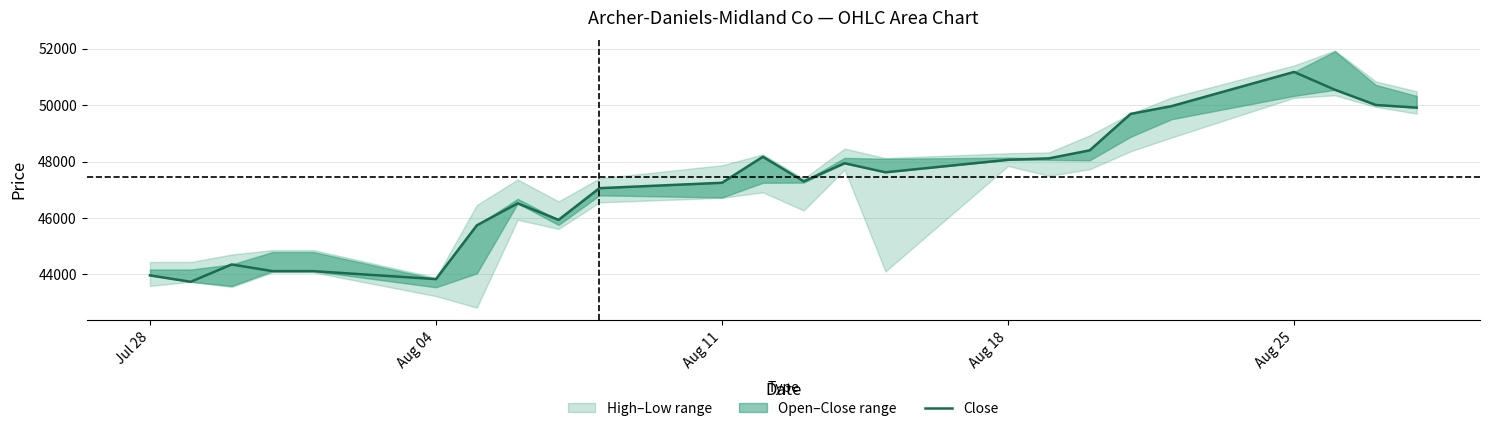

What is the average value?

47229